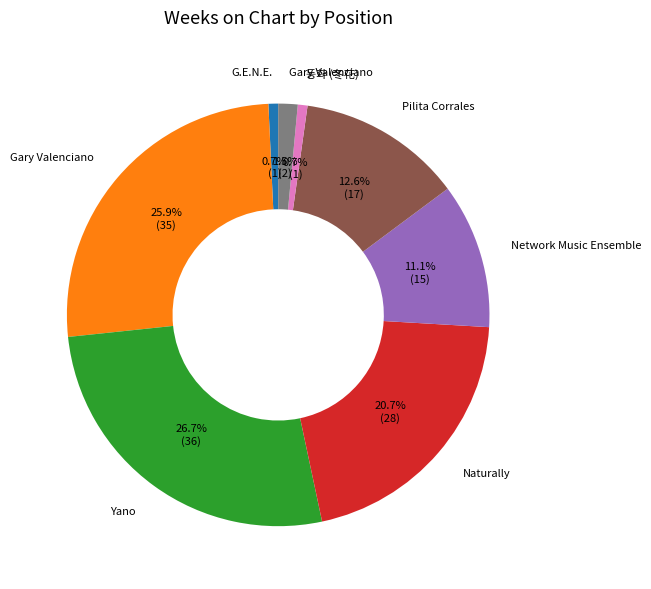

Does any single category account for the majority?

No